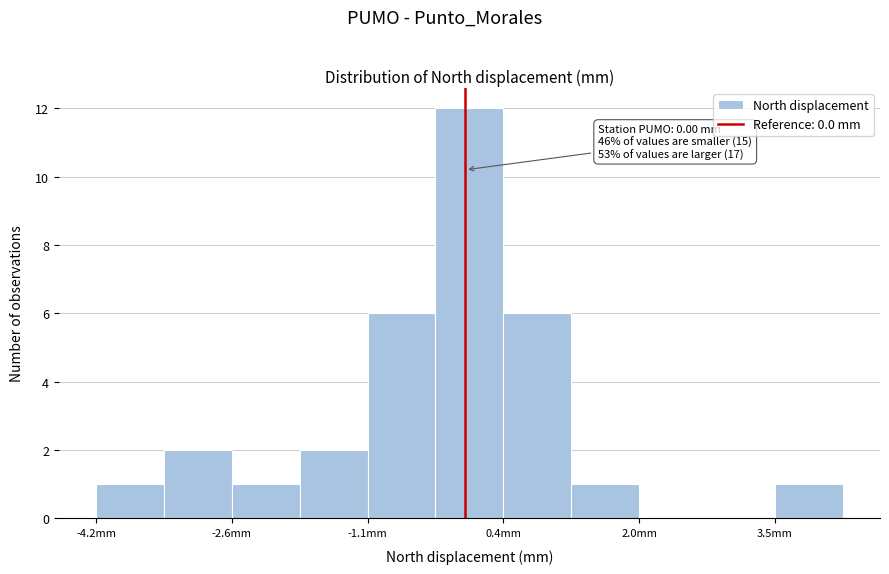

Around what value on the x-axis is the tallest bar? Give the approximate position of its centre, as read against the axis.

0.0